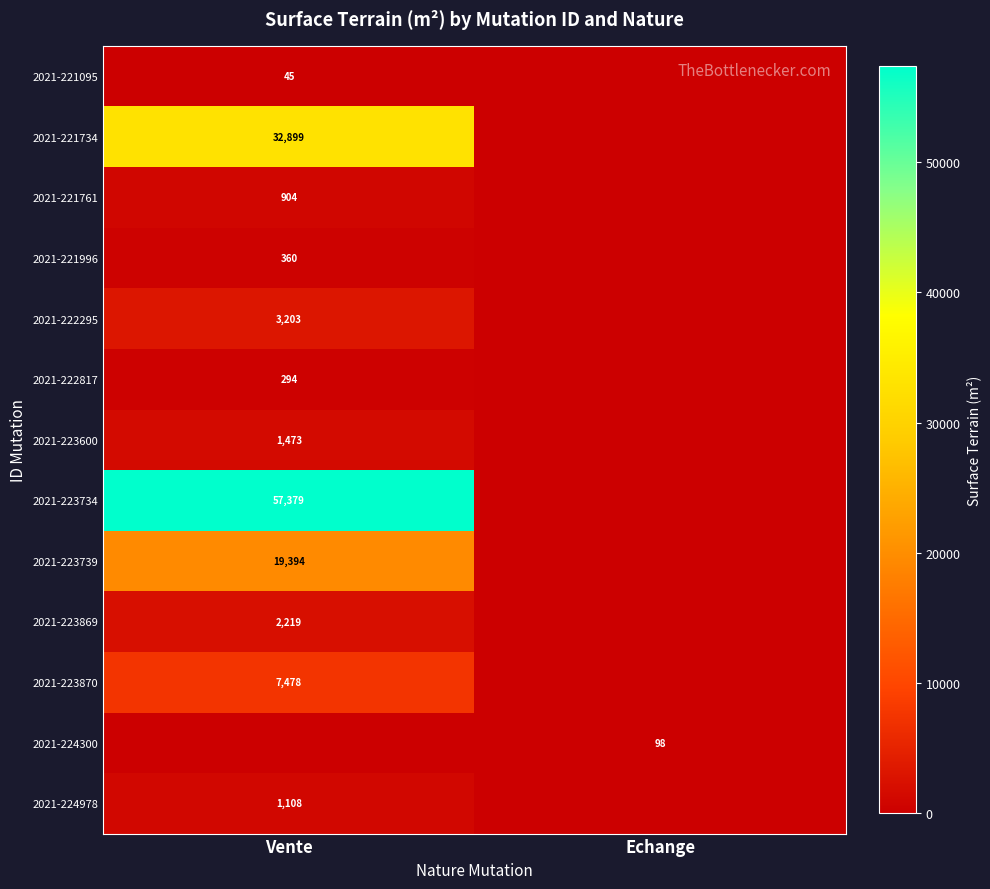

The 2021-223869 series shows 2219 at Vente. True or false?

True